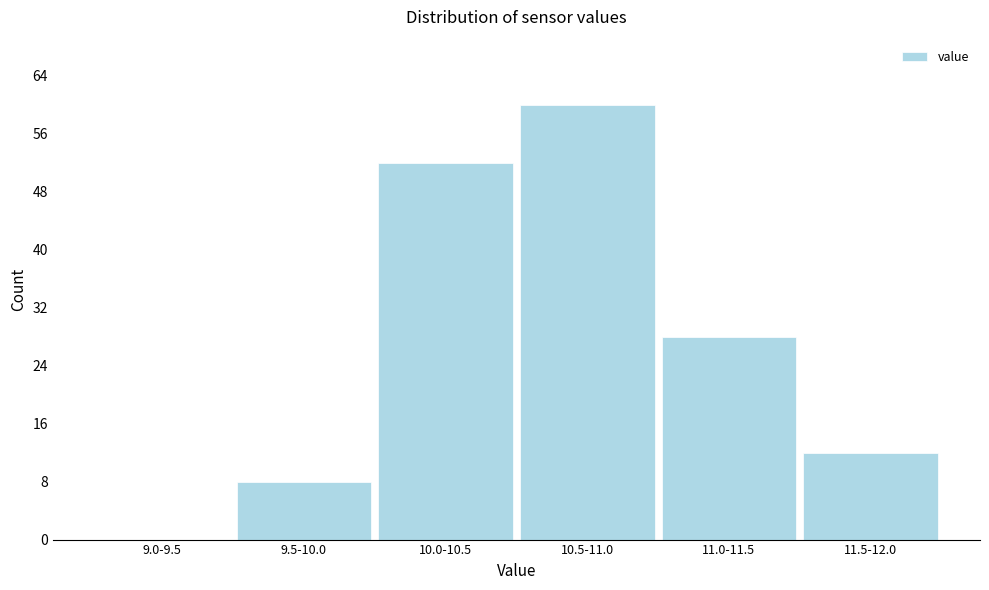

Reading left to right, list all the values displayed in this chart.

9.0-9.5=0	9.5-10.0=8	10.0-10.5=52	10.5-11.0=60	11.0-11.5=28	11.5-12.0=12